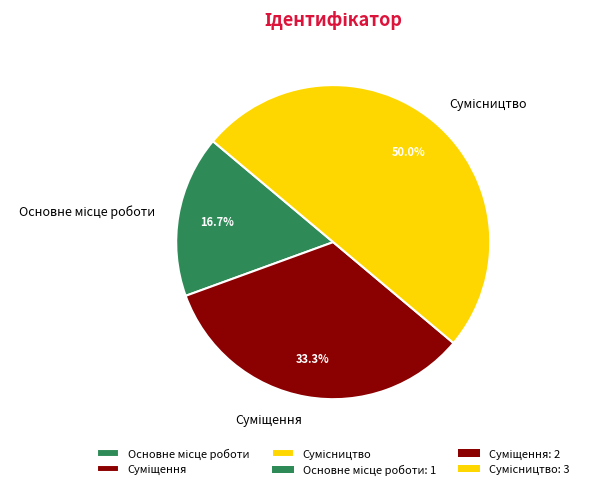

To the nearest percent, what is the average slice percentage?

33%